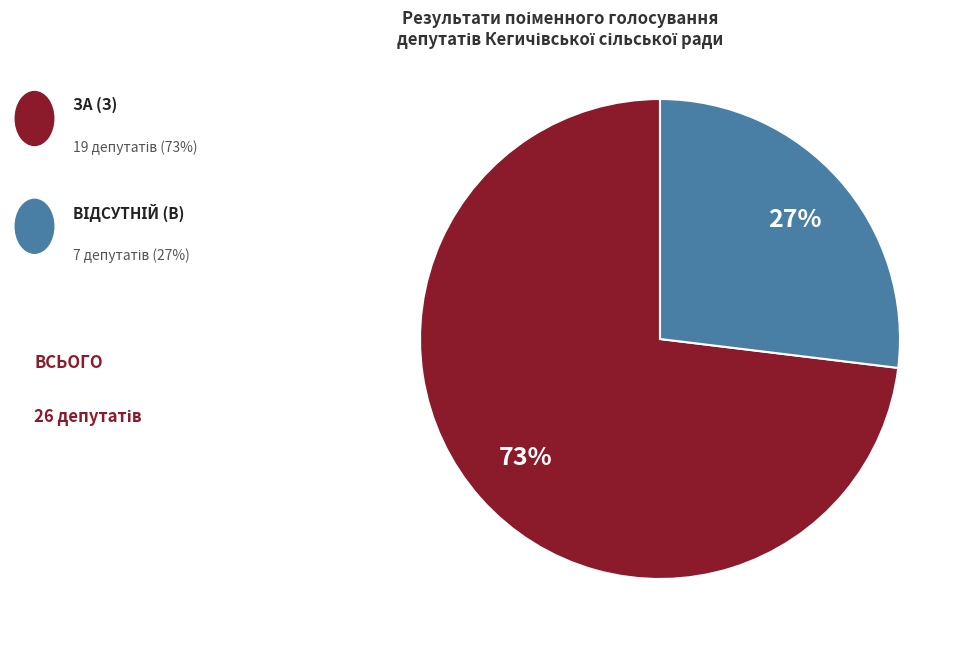

Does any single category account for the majority?

Yes